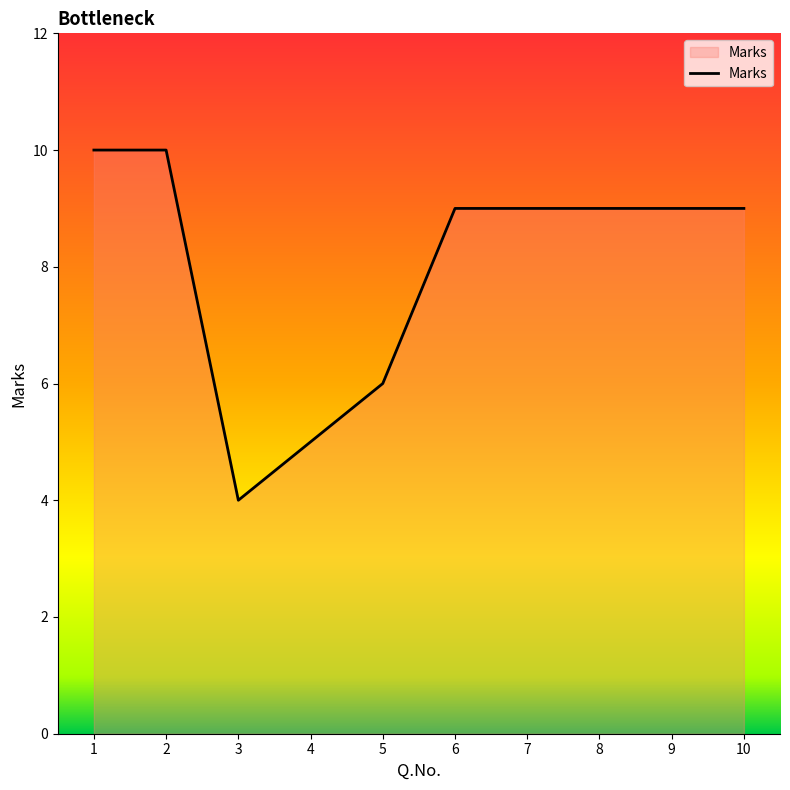

Reading left to right, what are all the values shown in this chart?

10	10	4	5	6	9	9	9	9	9